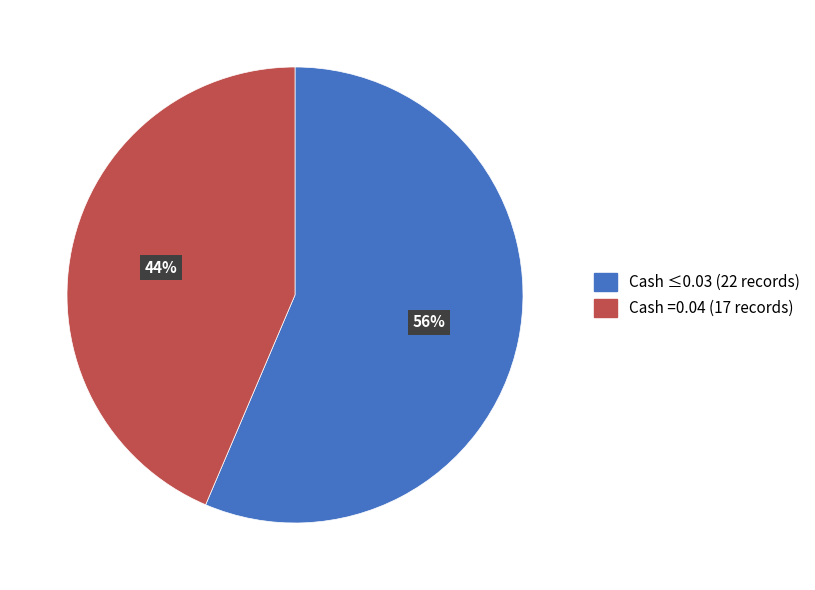

Is the sum of Cash =0.04 (17 records) and Cash ≤0.03 (22 records) greater than half?

Yes